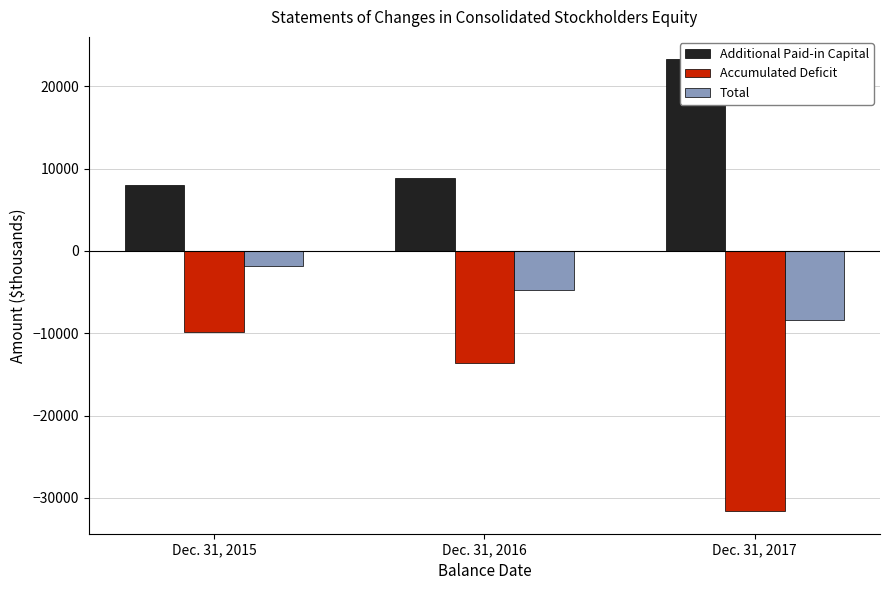

What are all the series names shown in the legend?

Additional Paid-in Capital, Accumulated Deficit, Total